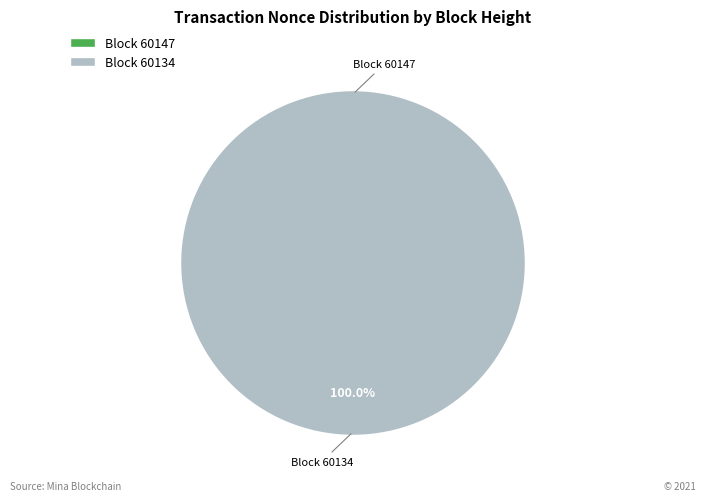

Which category has the smallest portion of the pie?

60147